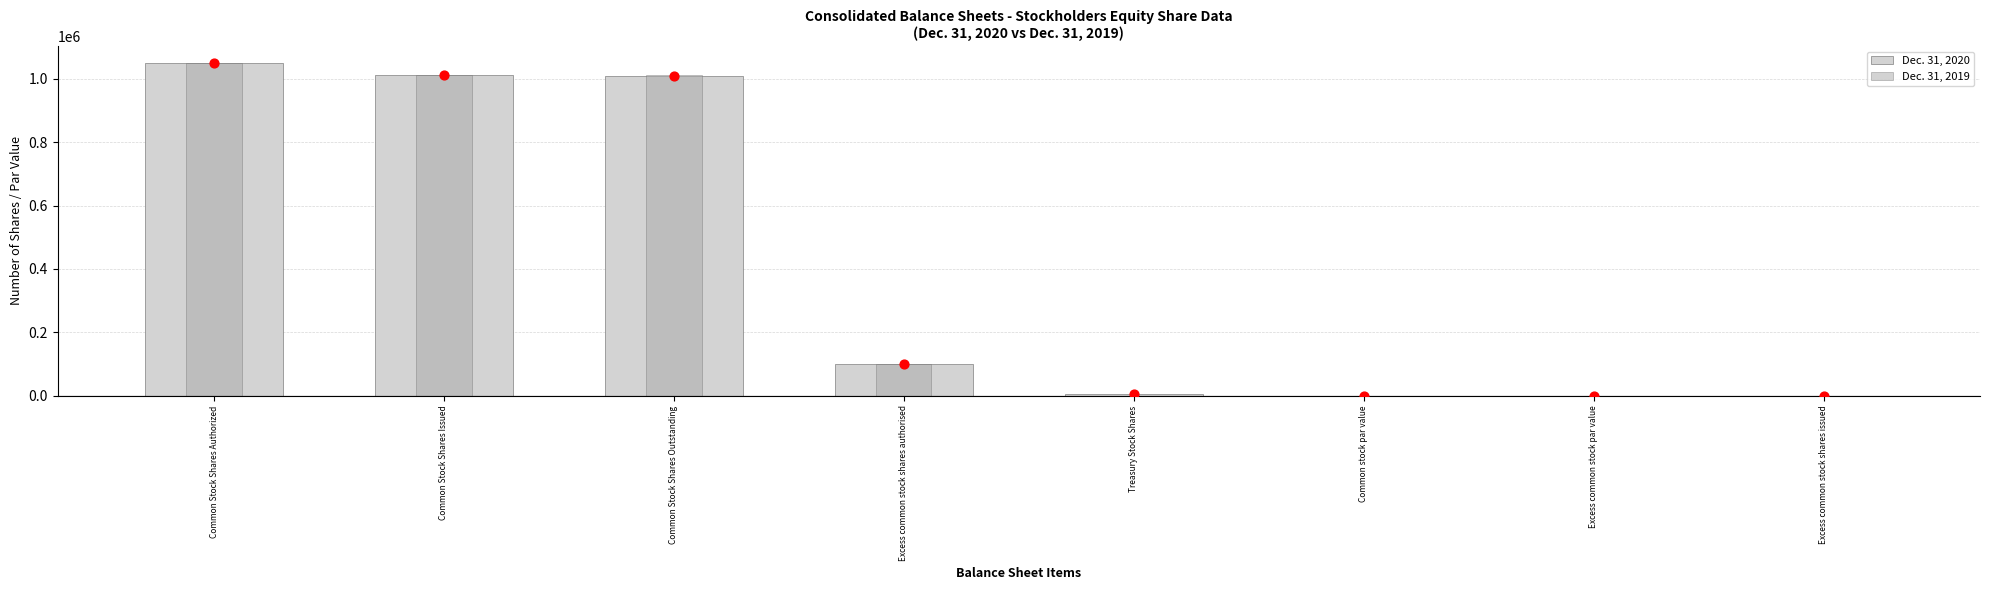

At which category is the sum across all series the highest?

Common Stock Shares Authorized